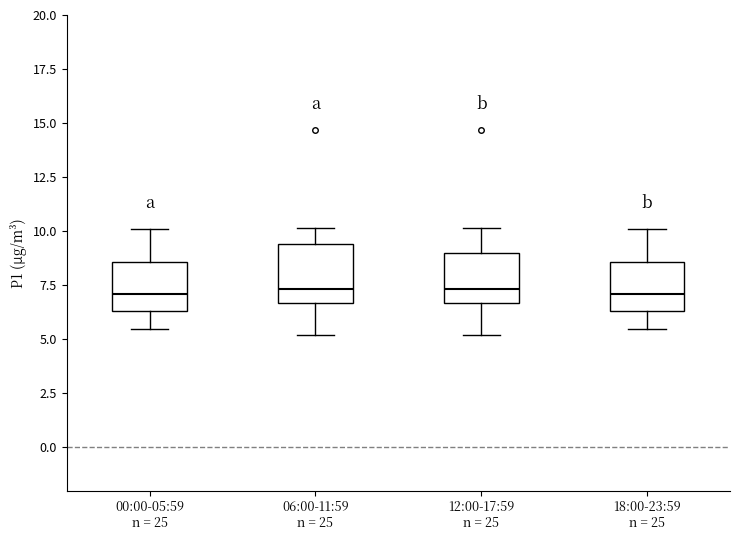

Where is the lower edge of the box for 06:00-11:59 n = 25 on the y-axis? The values are not printed on the chart, so give them approximately, as read against the axis.

6.5